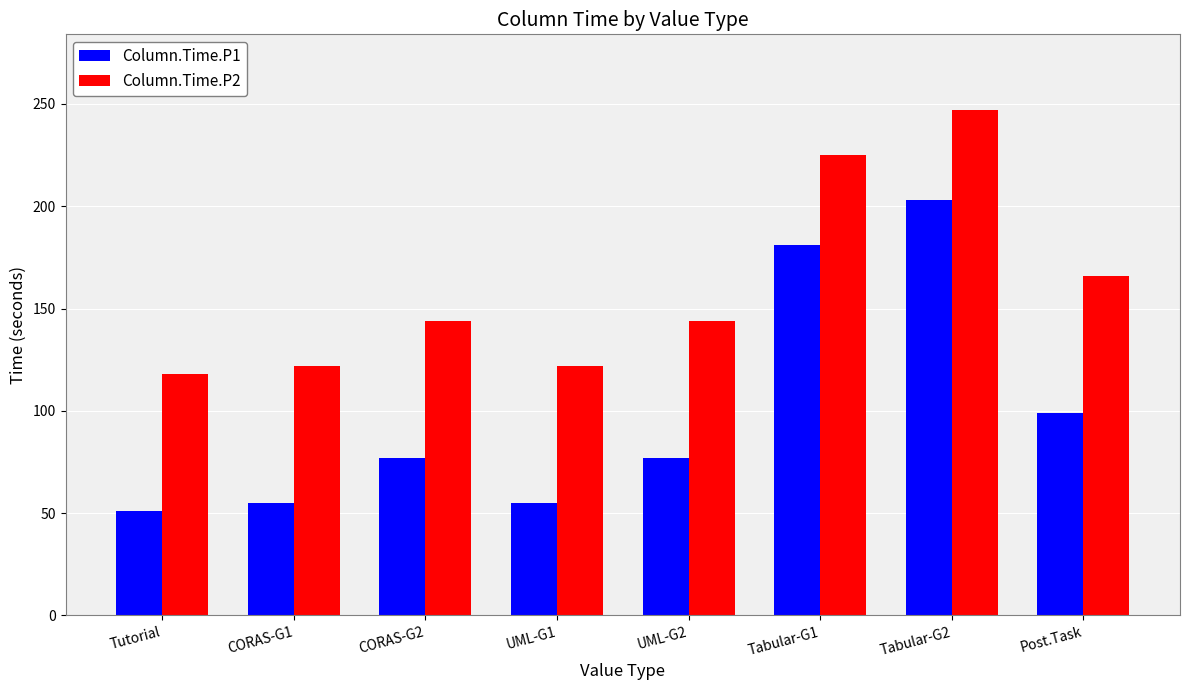

What are all the series names shown in the legend?

Column.Time.P1, Column.Time.P2